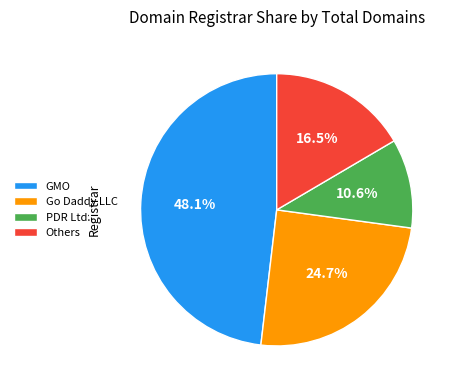

To the nearest percent, what is the difference between the largest and smallest slice percentages?

38%